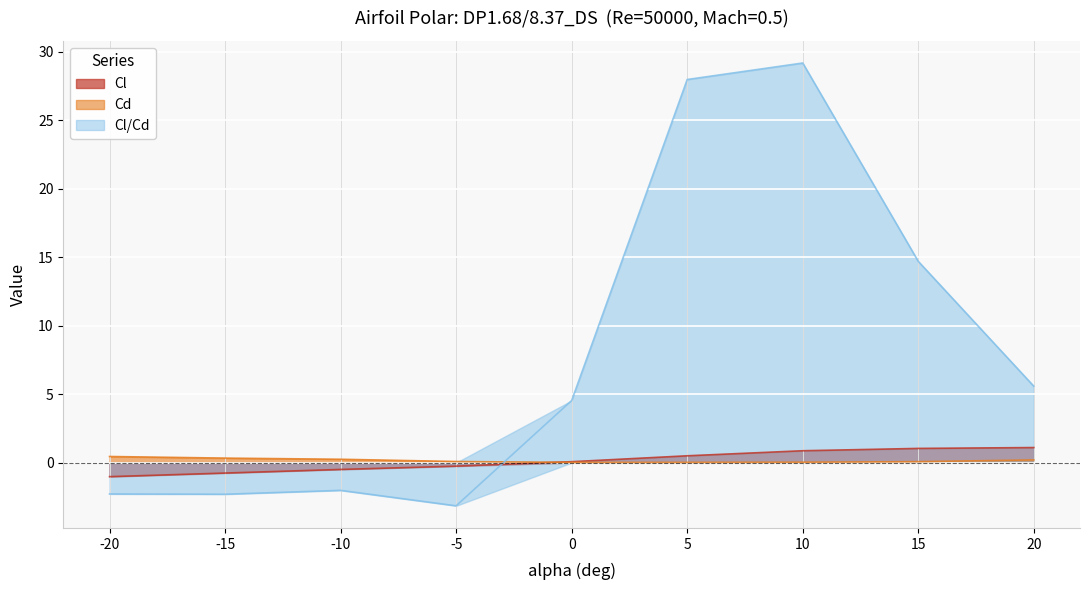

At which category does the chart reach its minimum across all series?

-5